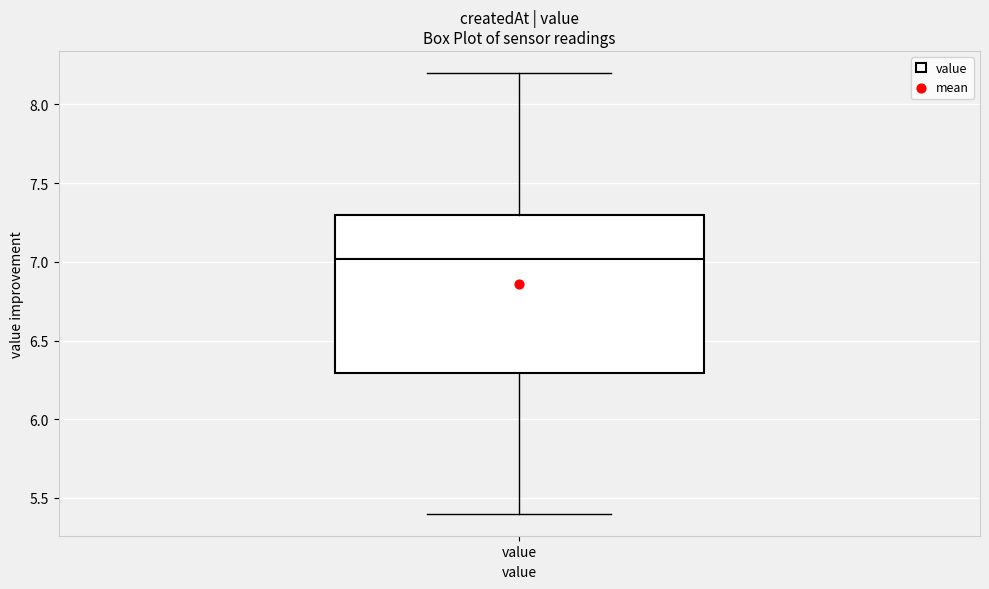

Transcribe this box plot: give where the median line is, the range the box spans, and where the two whiskers end, as read against the y-axis. The values are not printed on the chart, so give them approximately, as read against the axis.

median 7.0, box 6.3 to 7.3, whiskers 5.4 to 8.2